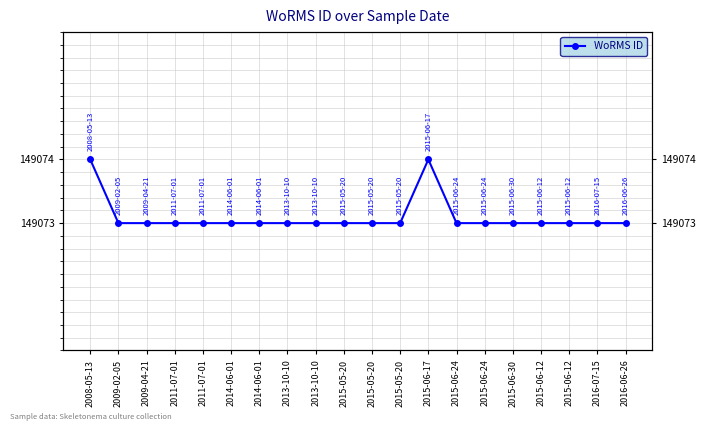

Count the number of values greater than 149073.

2